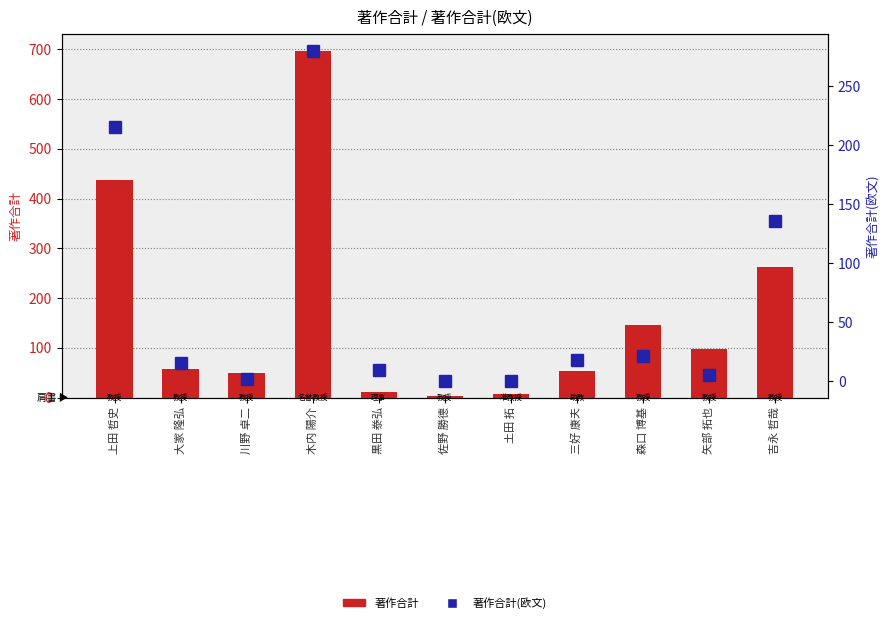

What is the sum of the 著作合計 values at 三好 康夫 and 大家 隆弘?

110